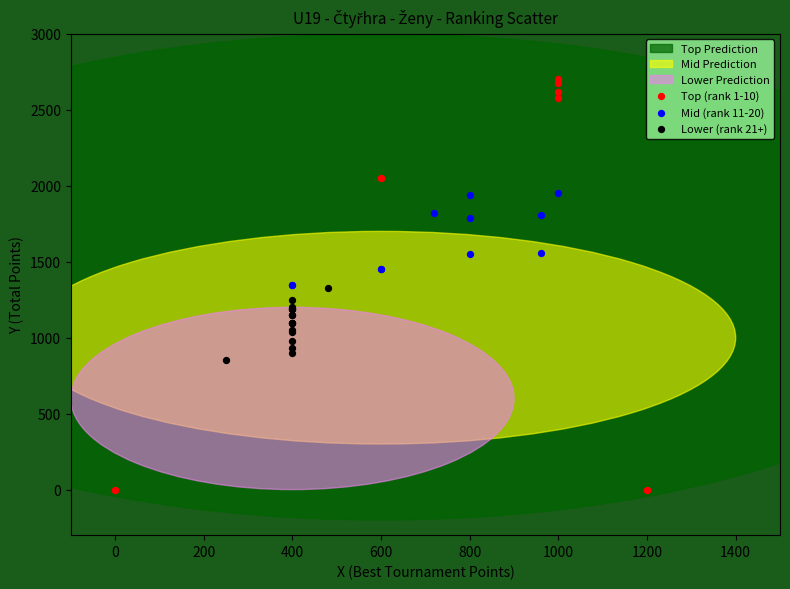

Which series has the widest spread of Y values?

Top (rank 1-10)